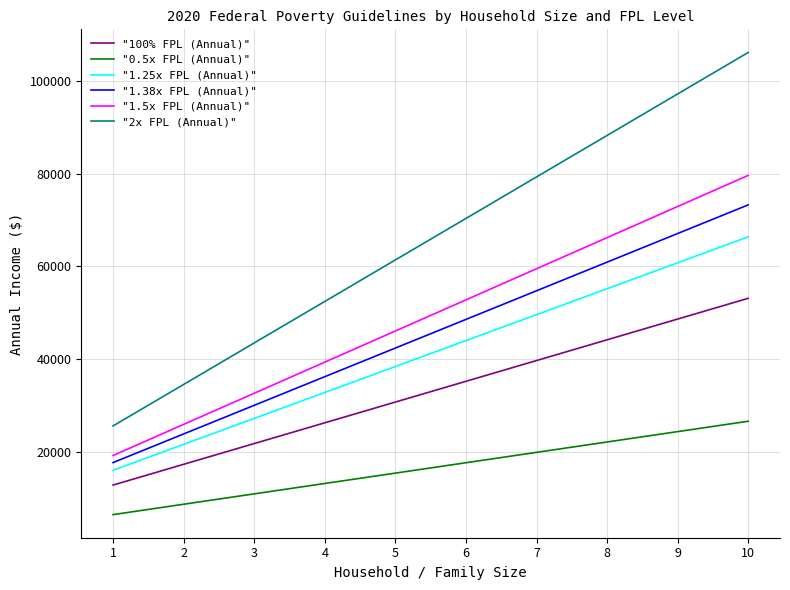

Is the value of "100% FPL (Annual)" at 6 greater than the value of "1.38x FPL (Annual)" at 3?

Yes